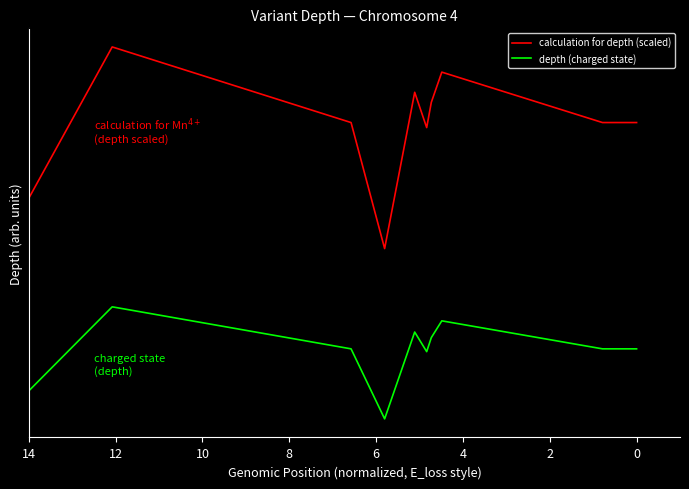

How many series are shown in this chart?

2